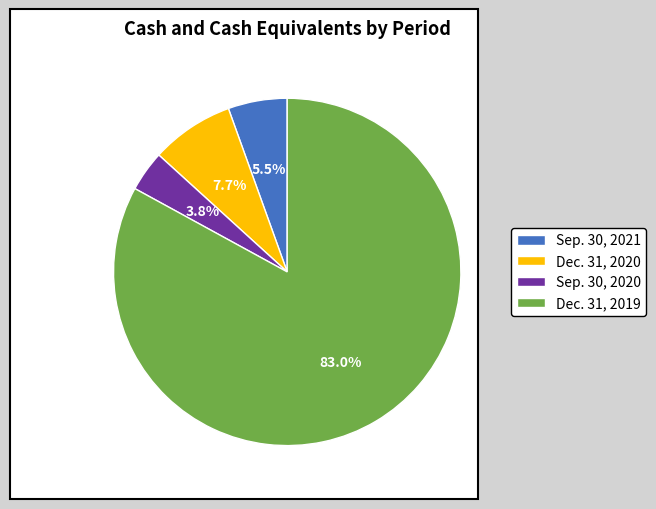

How many segments does this pie chart have?

4